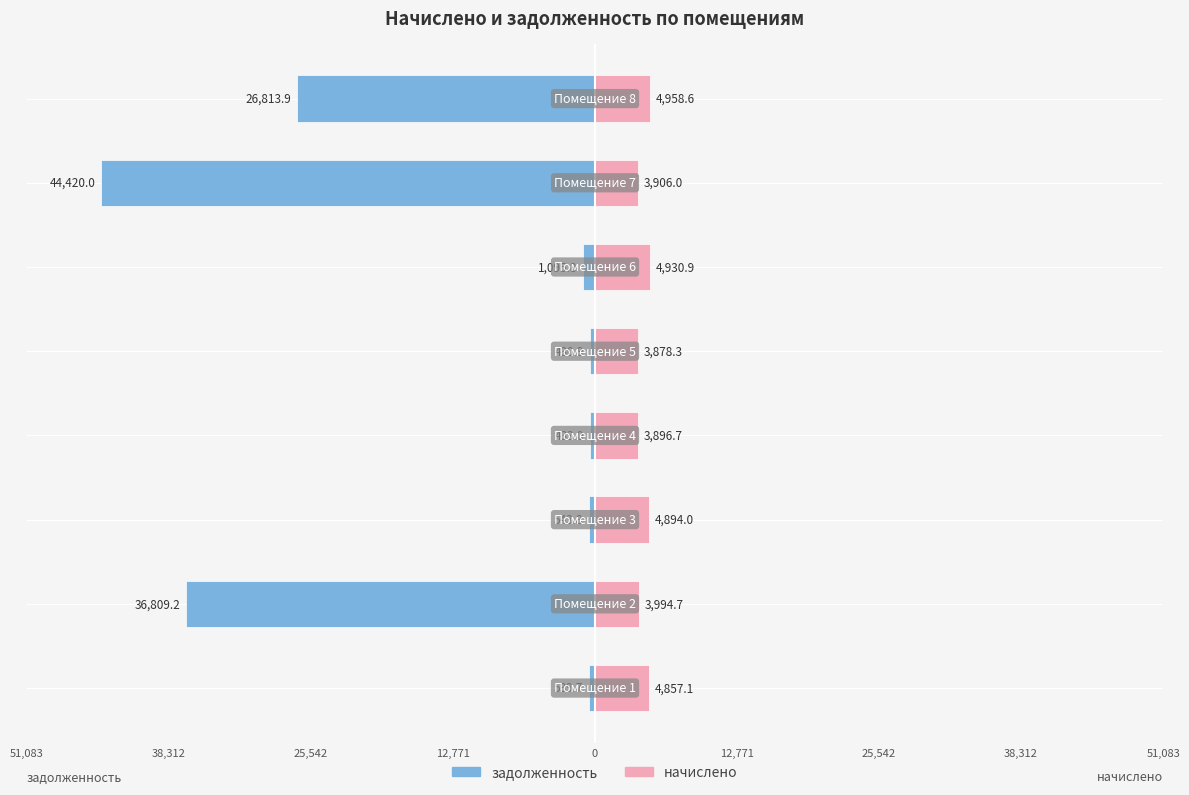

The value of начислено at 0 is 905.7. True or false?

False